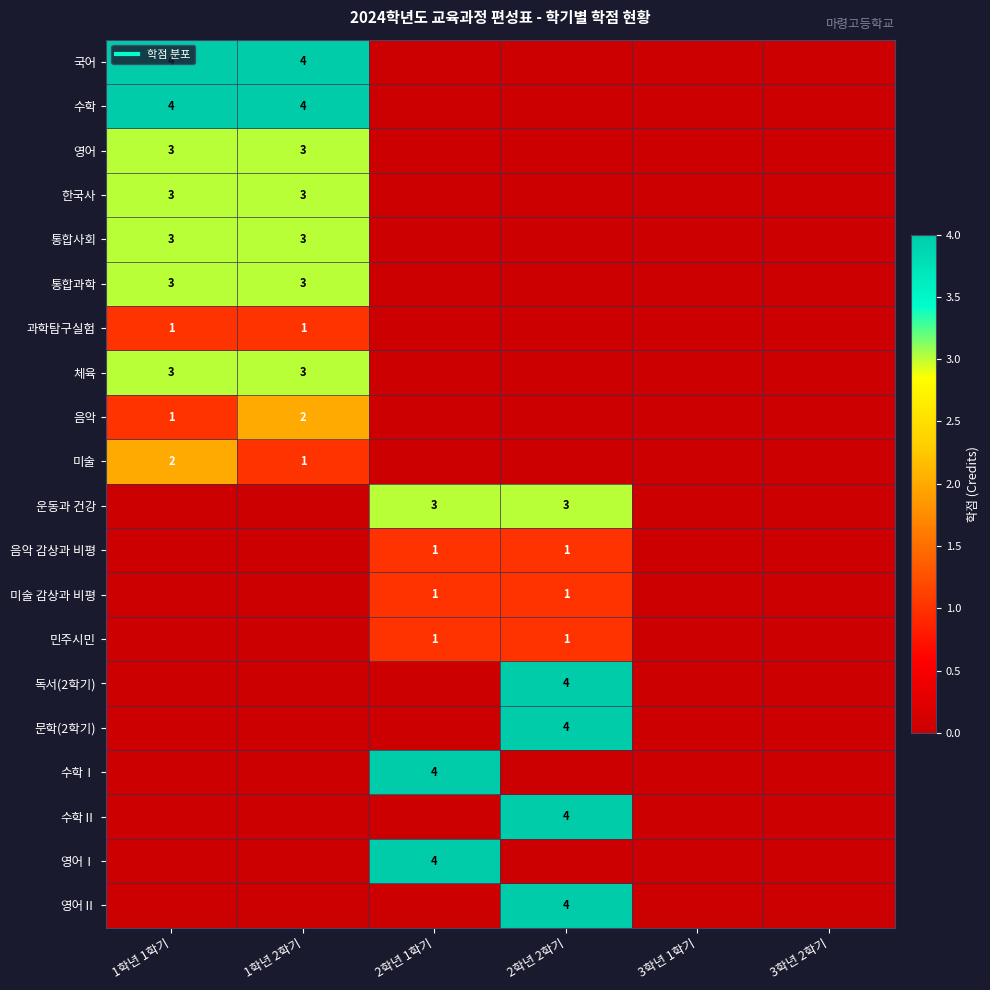

Is it true that 체육 equals 3 at 1학년 1학기?

True